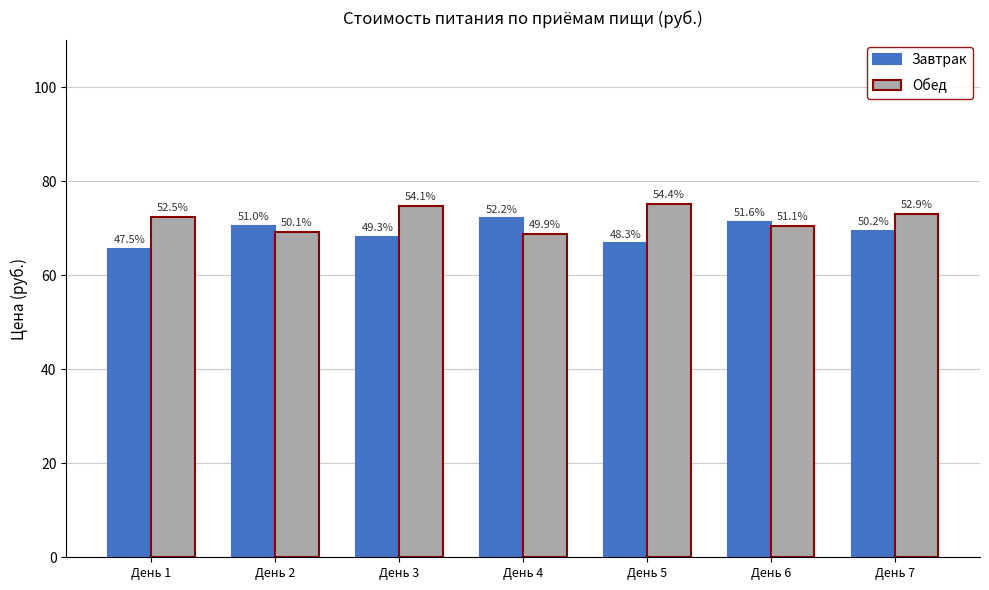

What value does the Обед series have at День 4?

68.9